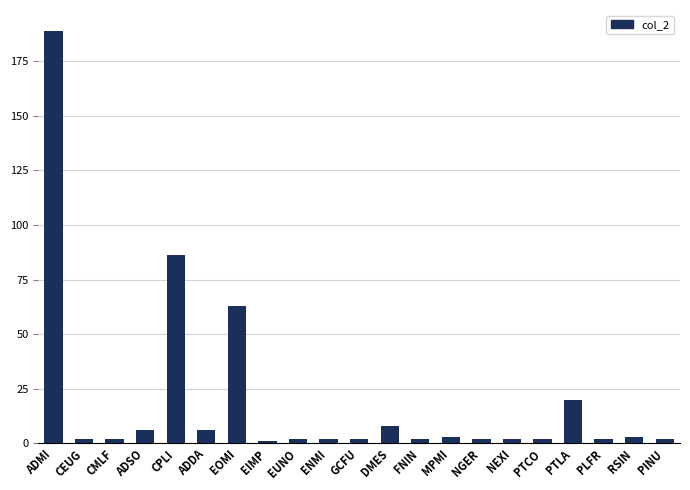

What is the maximum value shown in the chart?

189